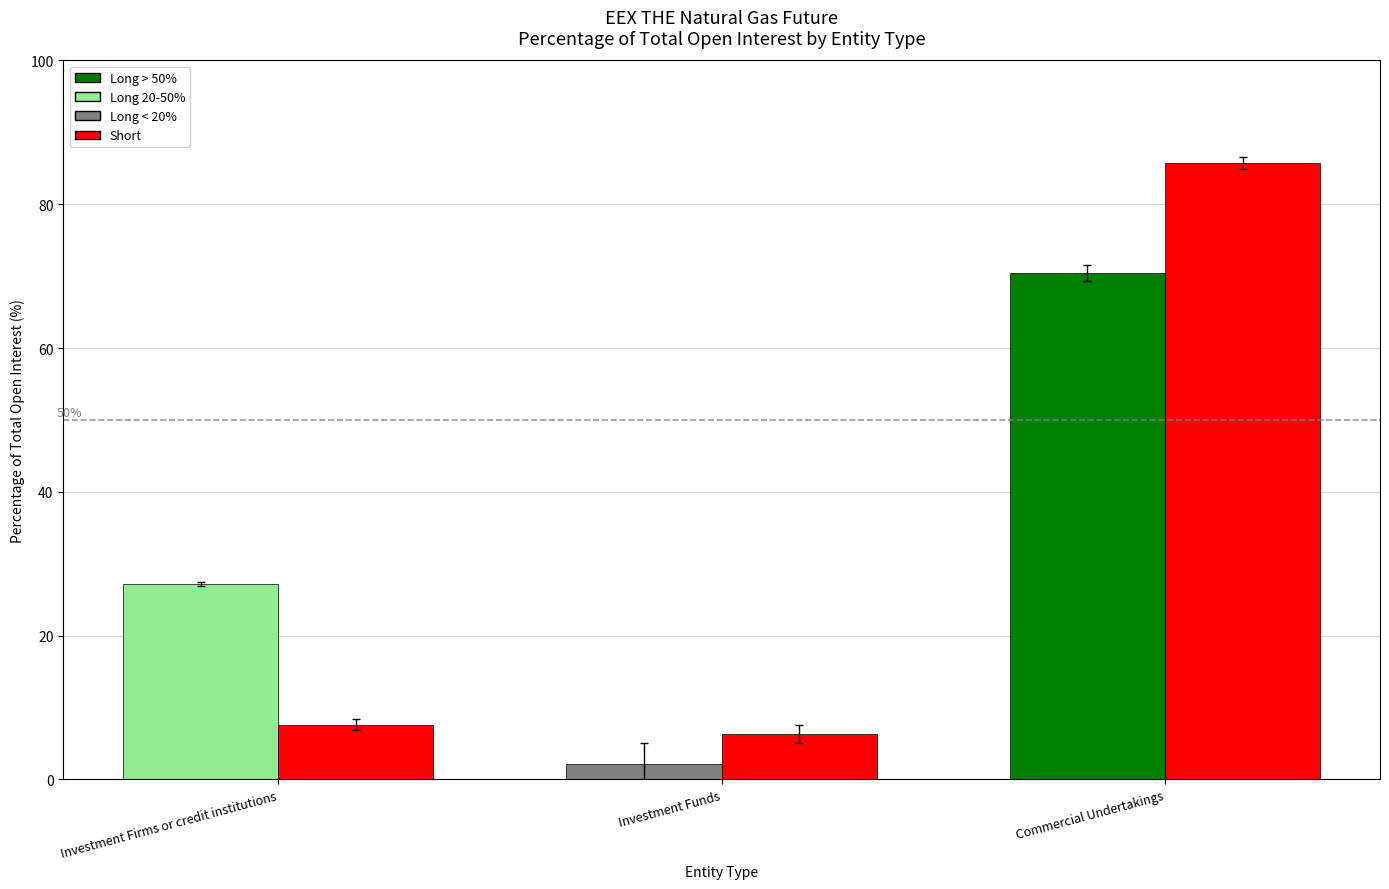

How many series are shown in this chart?

2